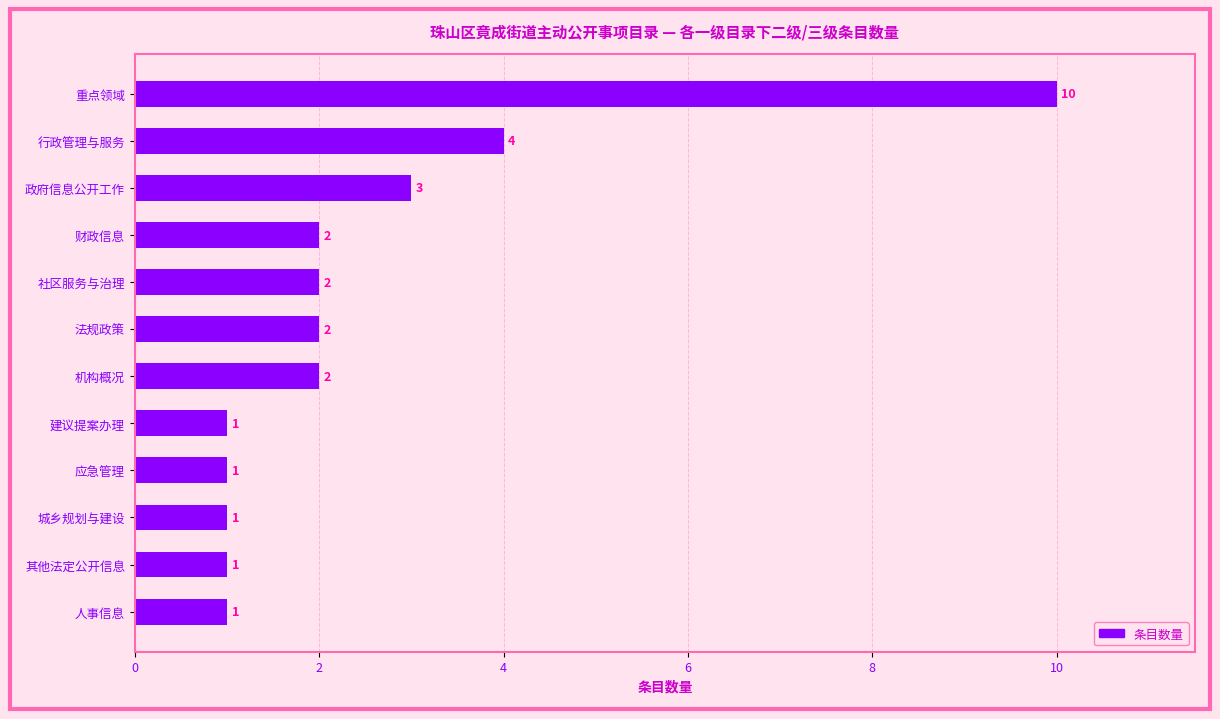

What is the difference between the second highest and minimum values?

3